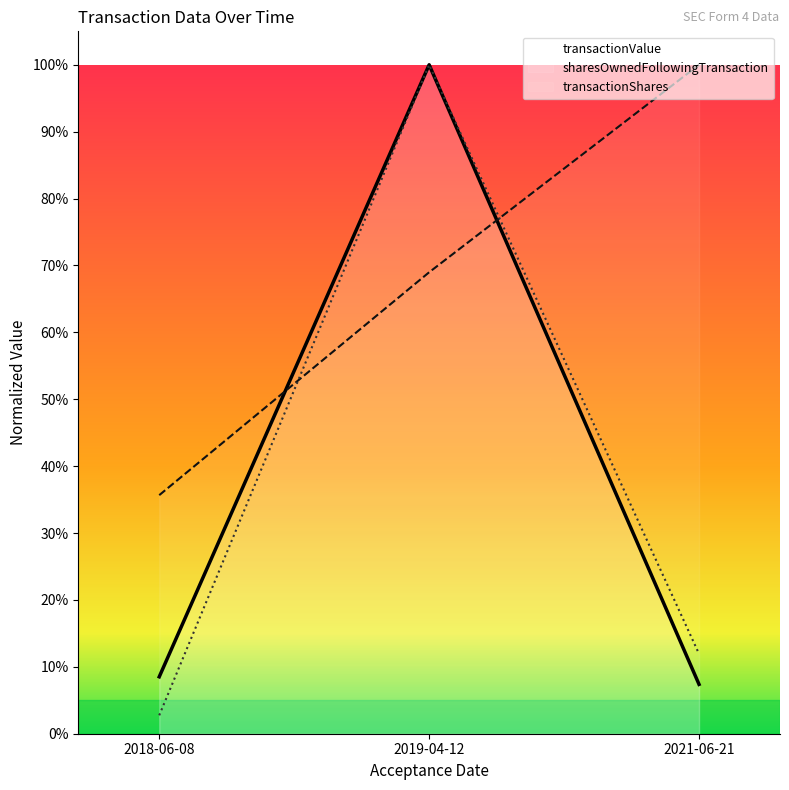

Which category has the highest value across all series?

2019-04-12